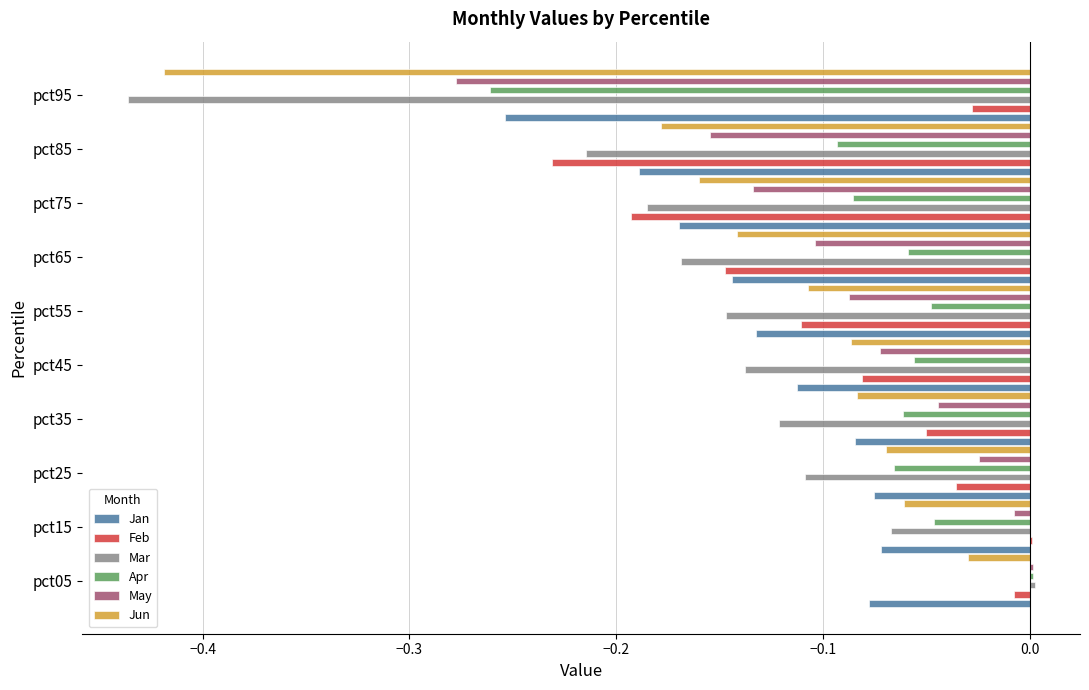

Read the Jun value at pct75.

-0.2